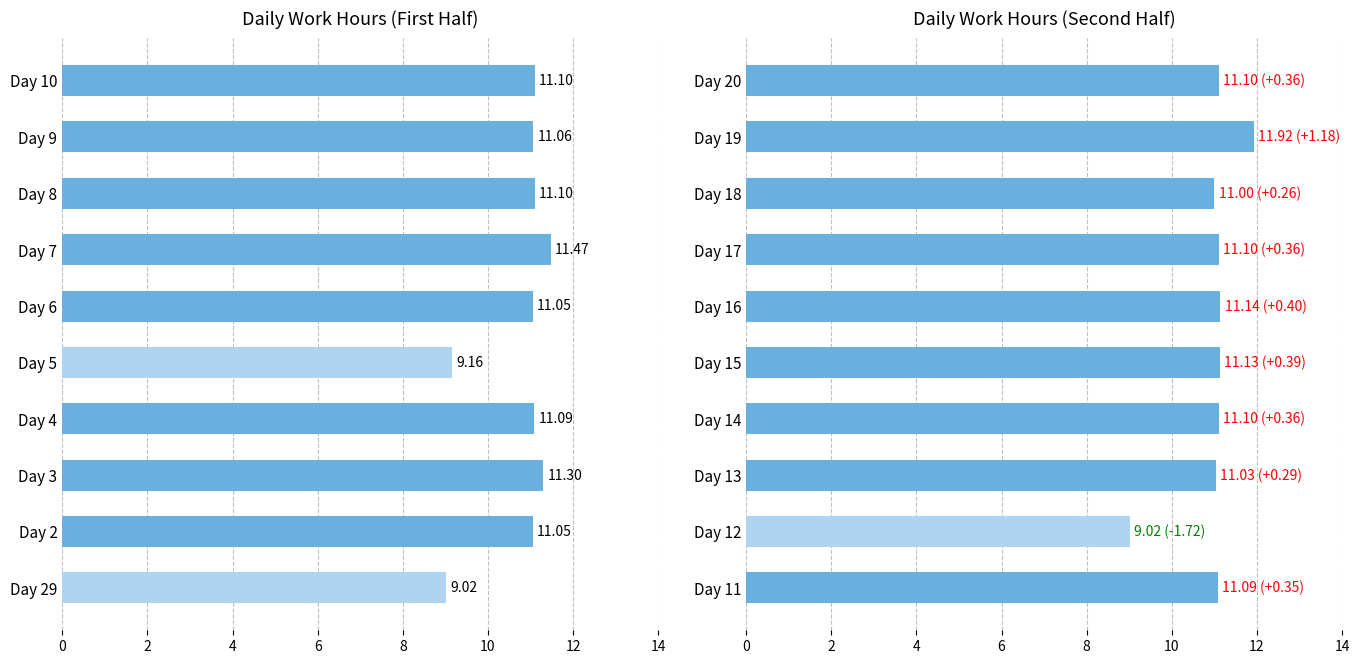

What is the difference between the maximum and second lowest values?

0.9